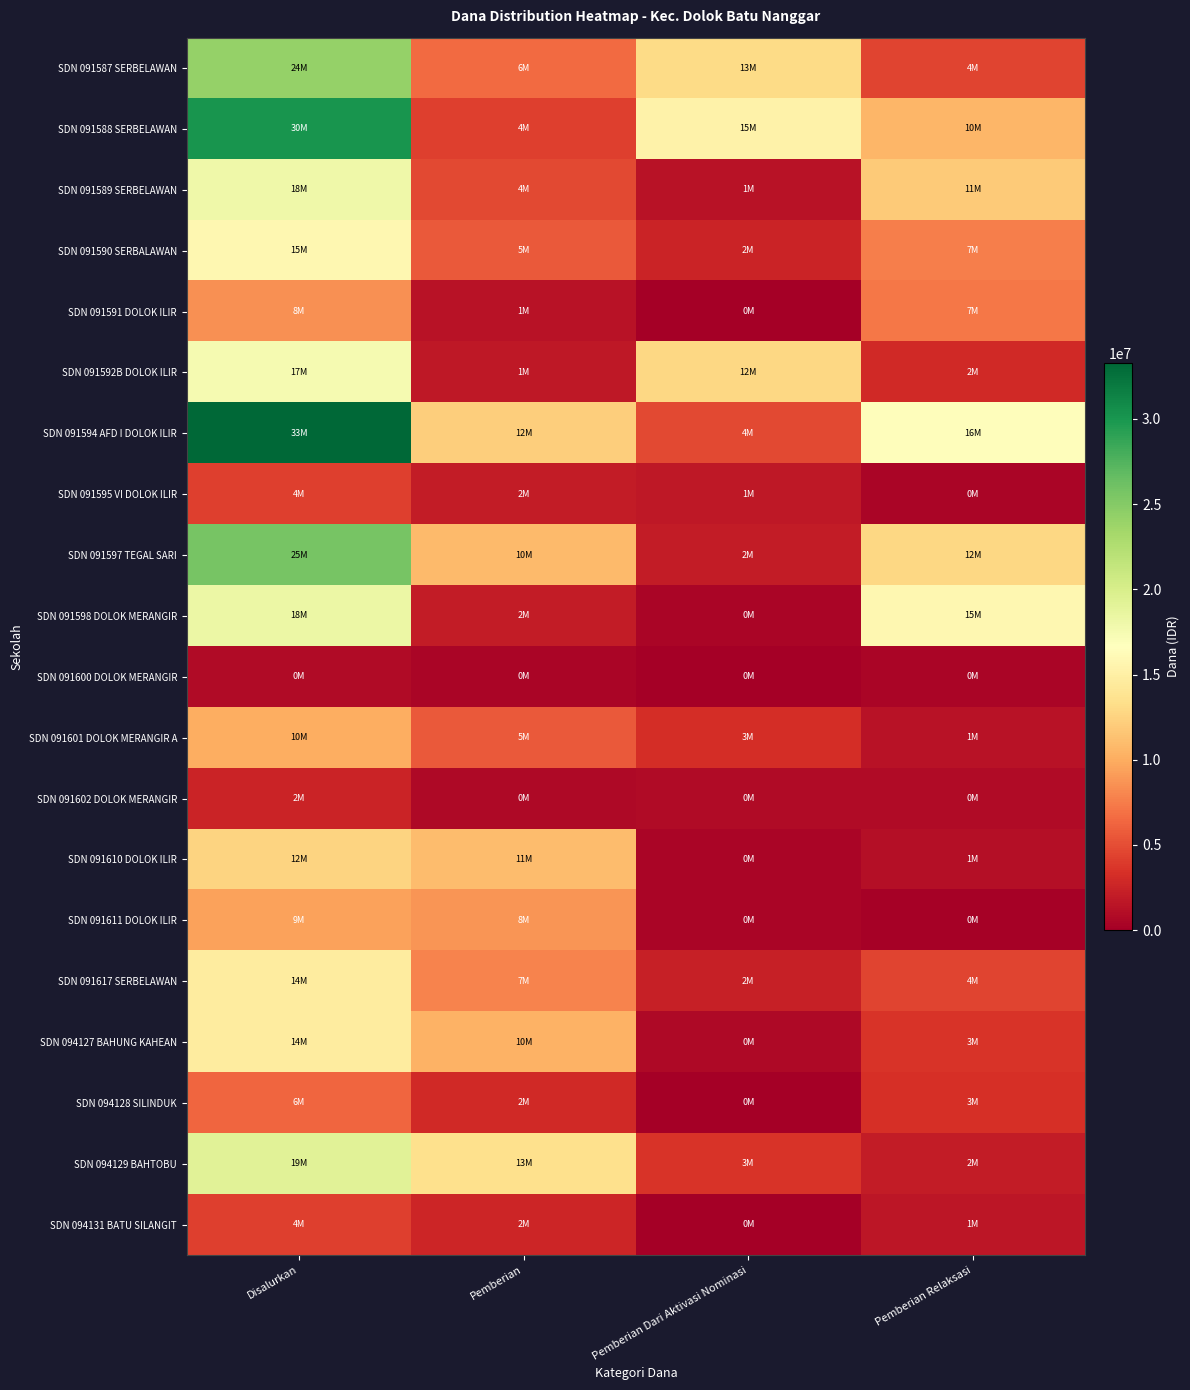

Reading left to right, extract all data points from this chart.

SDN 091587 SERBELAWAN: Disalurkan=24075000	Pemberian=6525000	Pemberian Dari Aktivasi Nominasi=13050000	Pemberian Relaksasi=4500000
SDN 091588 SERBELAWAN: Disalurkan=30150000	Pemberian=4275000	Pemberian Dari Aktivasi Nominasi=15300000	Pemberian Relaksasi=10575000
SDN 091589 SERBELAWAN: Disalurkan=18000000	Pemberian=4725000	Pemberian Dari Aktivasi Nominasi=1350000	Pemberian Relaksasi=11925000
SDN 091590 SERBALAWAN: Disalurkan=15750000	Pemberian=5625000	Pemberian Dari Aktivasi Nominasi=2475000	Pemberian Relaksasi=7650000
SDN 091591 DOLOK ILIR: Disalurkan=8550000	Pemberian=1350000	Pemberian Dari Aktivasi Nominasi=0	Pemberian Relaksasi=7200000
SDN 091592B DOLOK ILIR: Disalurkan=17550000	Pemberian=1800000	Pemberian Dari Aktivasi Nominasi=12825000	Pemberian Relaksasi=2925000
SDN 091594 AFD I DOLOK ILIR: Disalurkan=33300000	Pemberian=12150000	Pemberian Dari Aktivasi Nominasi=4725000	Pemberian Relaksasi=16425000
SDN 091595 VI DOLOK ILIR: Disalurkan=4275000	Pemberian=2025000	Pemberian Dari Aktivasi Nominasi=1800000	Pemberian Relaksasi=450000
SDN 091597 TEGAL SARI: Disalurkan=25650000	Pemberian=10800000	Pemberian Dari Aktivasi Nominasi=2025000	Pemberian Relaksasi=12825000
SDN 091598 DOLOK MERANGIR: Disalurkan=18225000	Pemberian=2025000	Pemberian Dari Aktivasi Nominasi=450000	Pemberian Relaksasi=15750000
SDN 091600 DOLOK MERANGIR: Disalurkan=900000	Pemberian=450000	Pemberian Dari Aktivasi Nominasi=0	Pemberian Relaksasi=450000
SDN 091601 DOLOK MERANGIR A: Disalurkan=10125000	Pemberian=5625000	Pemberian Dari Aktivasi Nominasi=3150000	Pemberian Relaksasi=1350000
SDN 091602 DOLOK MERANGIR: Disalurkan=2475000	Pemberian=675000	Pemberian Dari Aktivasi Nominasi=900000	Pemberian Relaksasi=900000
SDN 091610 DOLOK ILIR: Disalurkan=12600000	Pemberian=11025000	Pemberian Dari Aktivasi Nominasi=450000	Pemberian Relaksasi=1125000
SDN 091611 DOLOK ILIR: Disalurkan=9450000	Pemberian=8775000	Pemberian Dari Aktivasi Nominasi=450000	Pemberian Relaksasi=225000
SDN 091617 SERBELAWAN: Disalurkan=14625000	Pemberian=7875000	Pemberian Dari Aktivasi Nominasi=2250000	Pemberian Relaksasi=4500000
SDN 094127 BAHUNG KAHEAN: Disalurkan=14625000	Pemberian=10350000	Pemberian Dari Aktivasi Nominasi=675000	Pemberian Relaksasi=3600000
SDN 094128 SILINDUK: Disalurkan=6300000	Pemberian=2925000	Pemberian Dari Aktivasi Nominasi=0	Pemberian Relaksasi=3375000
SDN 094129 BAHTOBU: Disalurkan=19125000	Pemberian=13500000	Pemberian Dari Aktivasi Nominasi=3600000	Pemberian Relaksasi=2025000
SDN 094131 BATU SILANGIT: Disalurkan=4275000	Pemberian=2700000	Pemberian Dari Aktivasi Nominasi=0	Pemberian Relaksasi=1575000